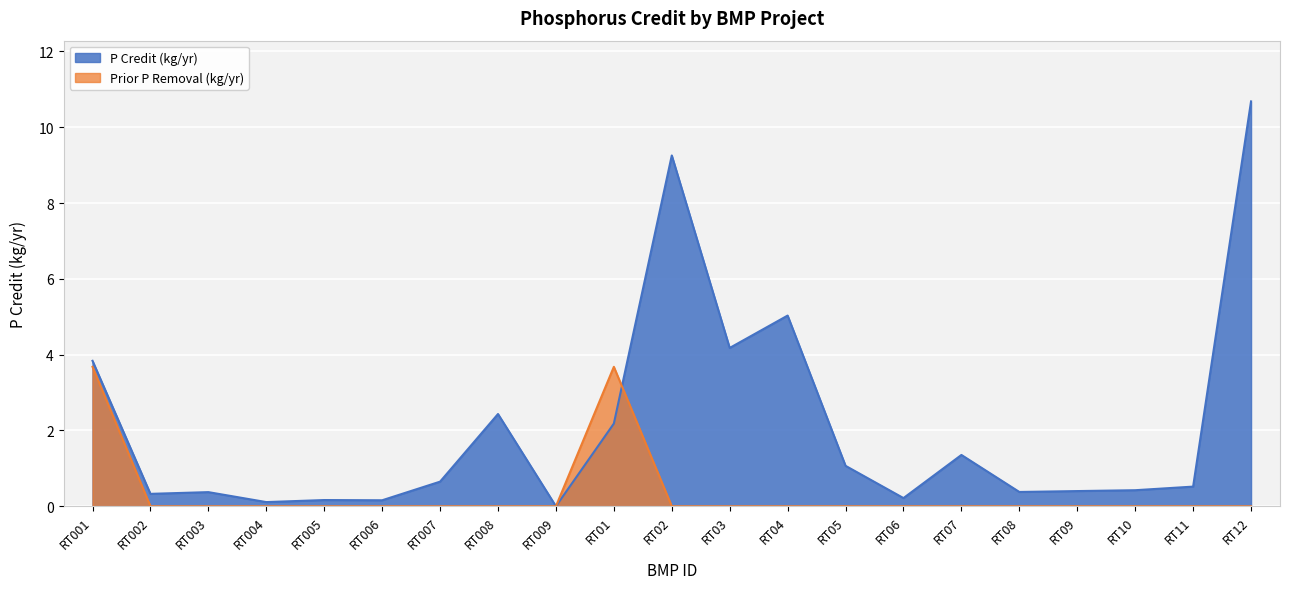

What is the value of the P Credit (kg/yr) point at the 18th from the left?

0.4